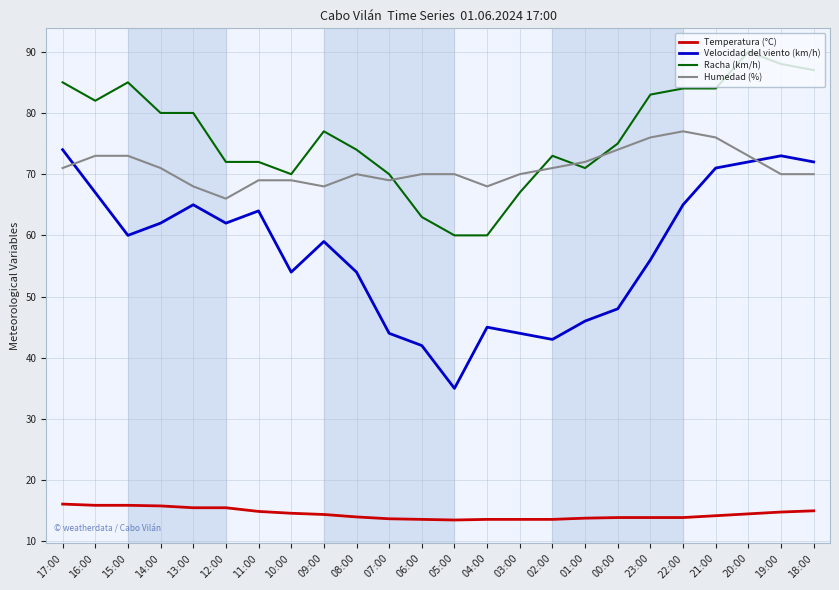

Rank the series at 04:00 from highest to lowest value.

Humedad (%), Racha (km/h), Velocidad del viento (km/h), Temperatura (°C)